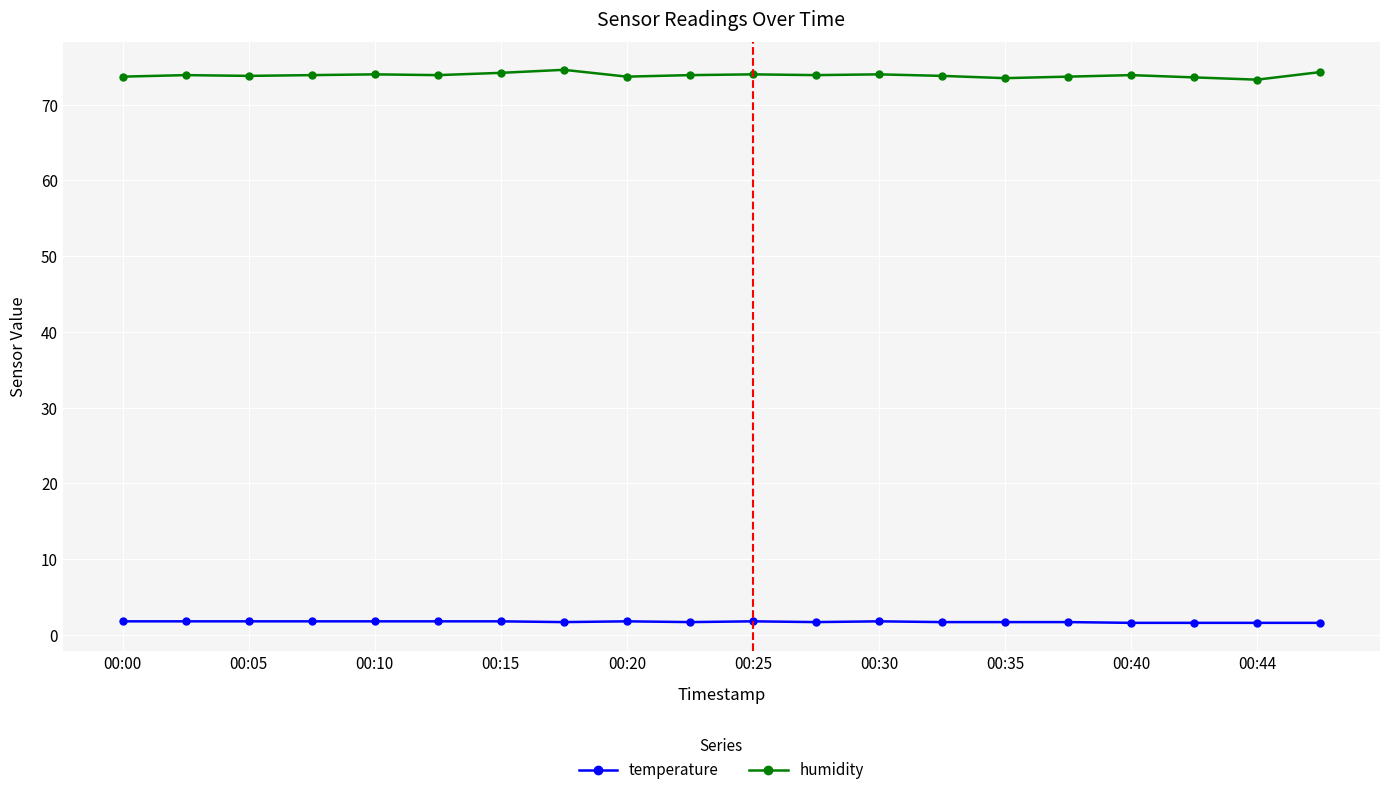

Rank the series by their maximum value, from highest to lowest.

humidity, temperature